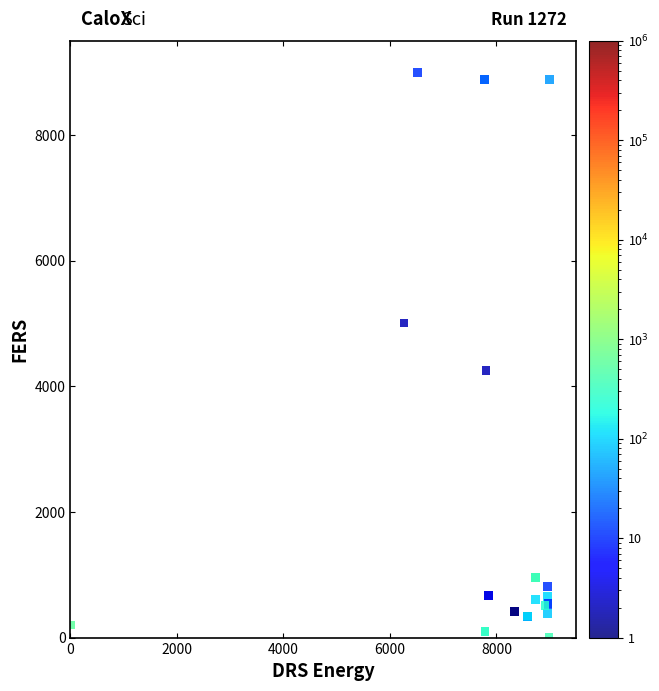

What Y value in the scatter plot is closest to 4500?

4246.2